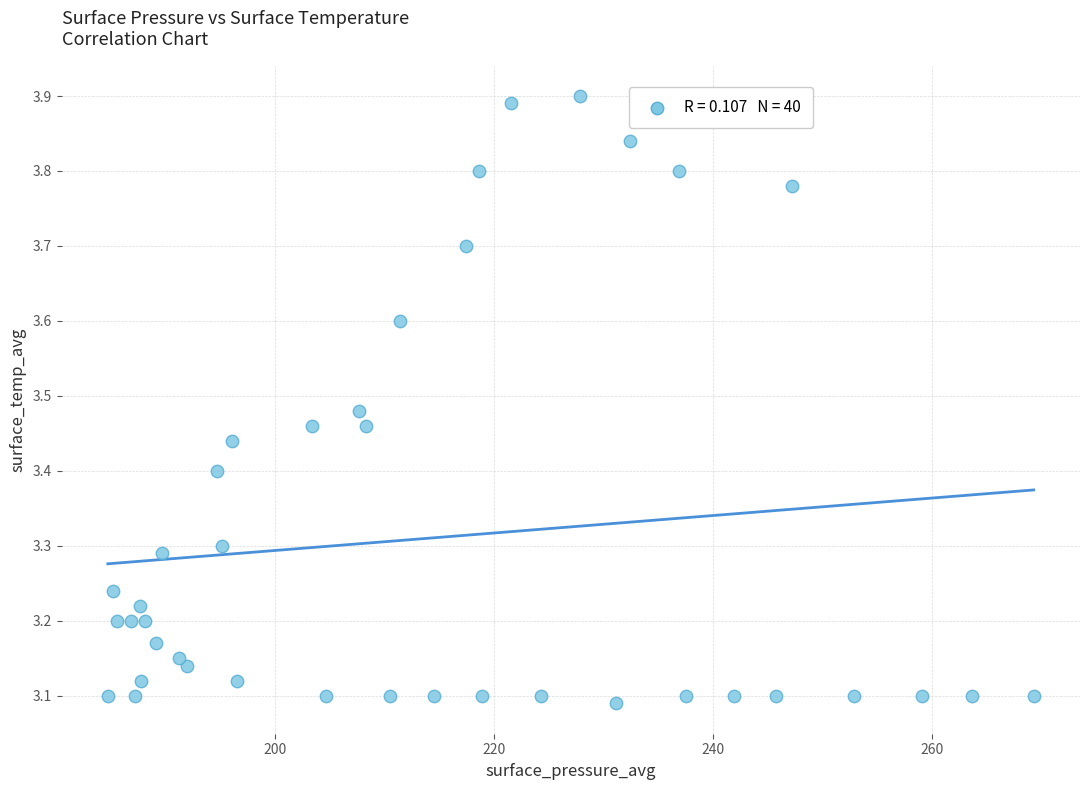

What is the range of X values (max minus min)?

84.6